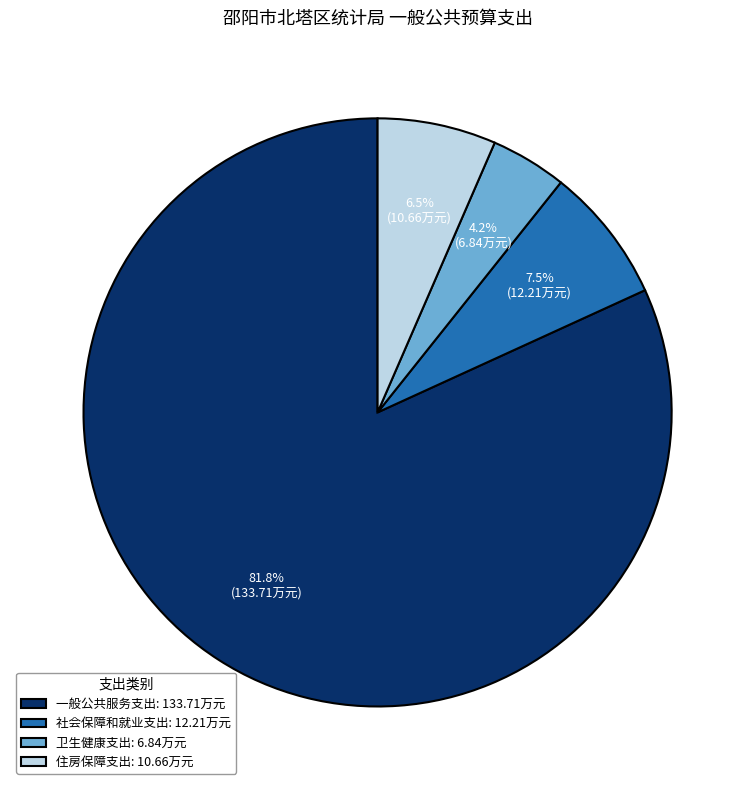

Does any single category account for the majority?

Yes